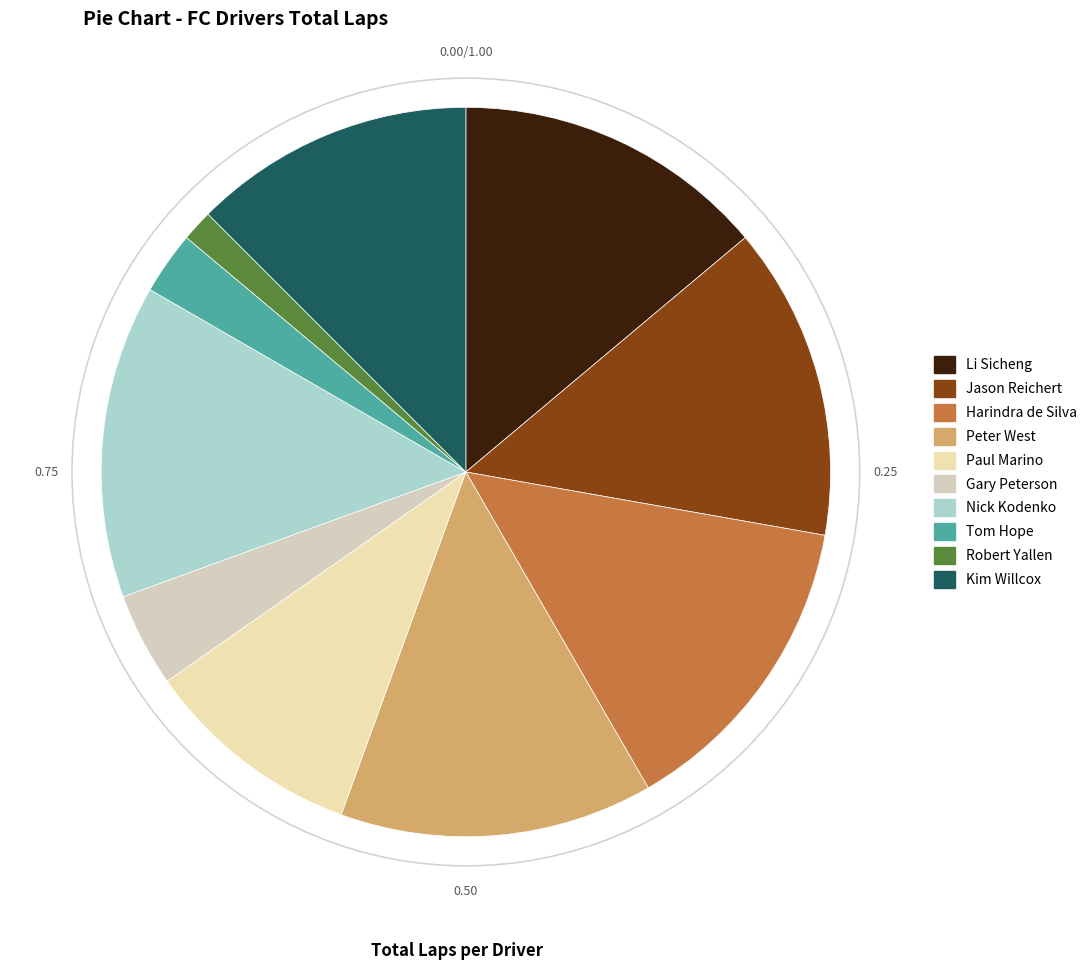

Combined, do Jason Reichert and Paul Marino account for over 50%?

No